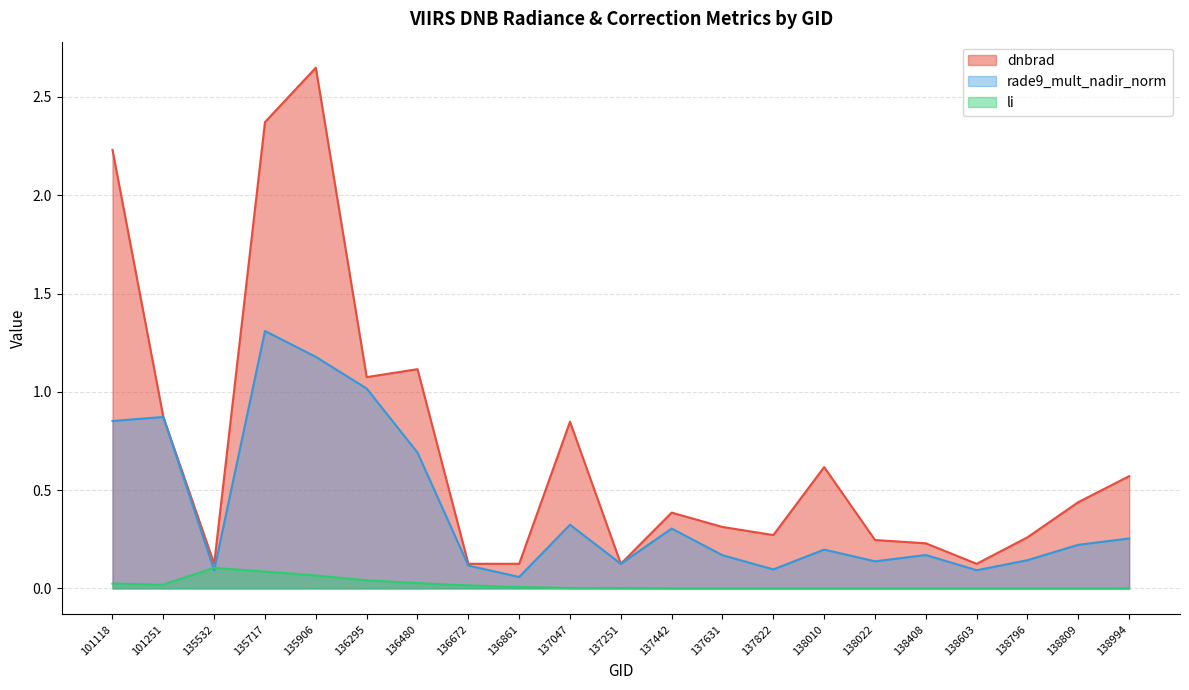

What is the sum of all rade9_mult_nadir_norm values?

8.4